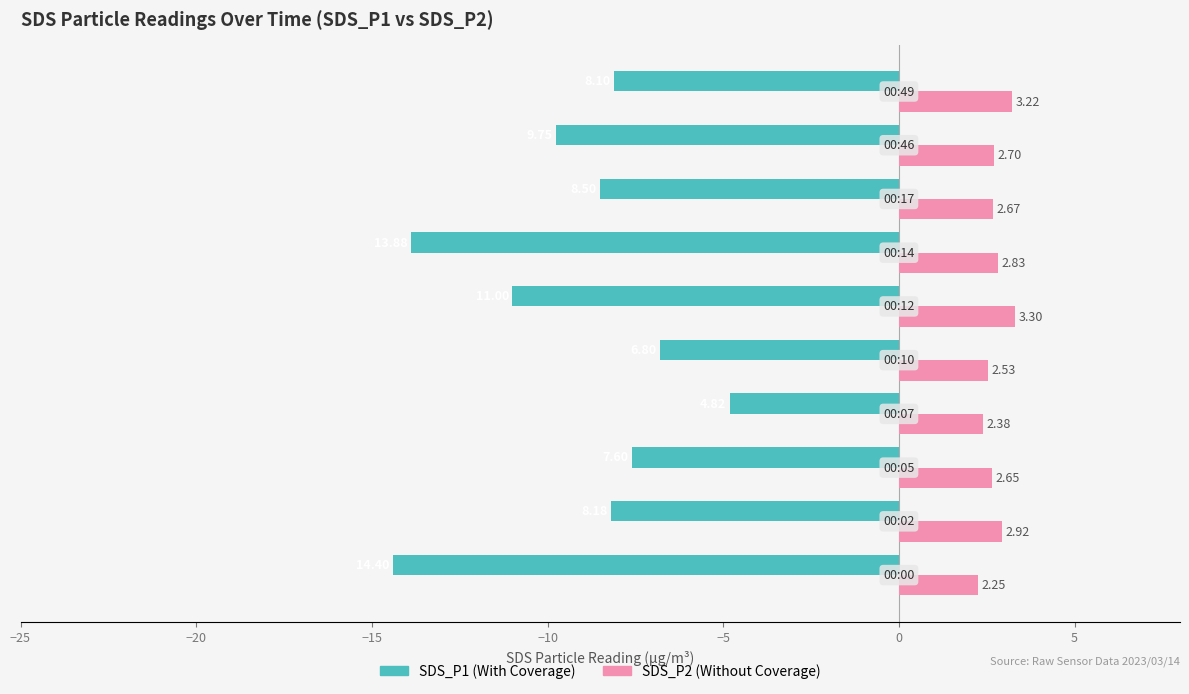

How many categories are shown in the chart?

10